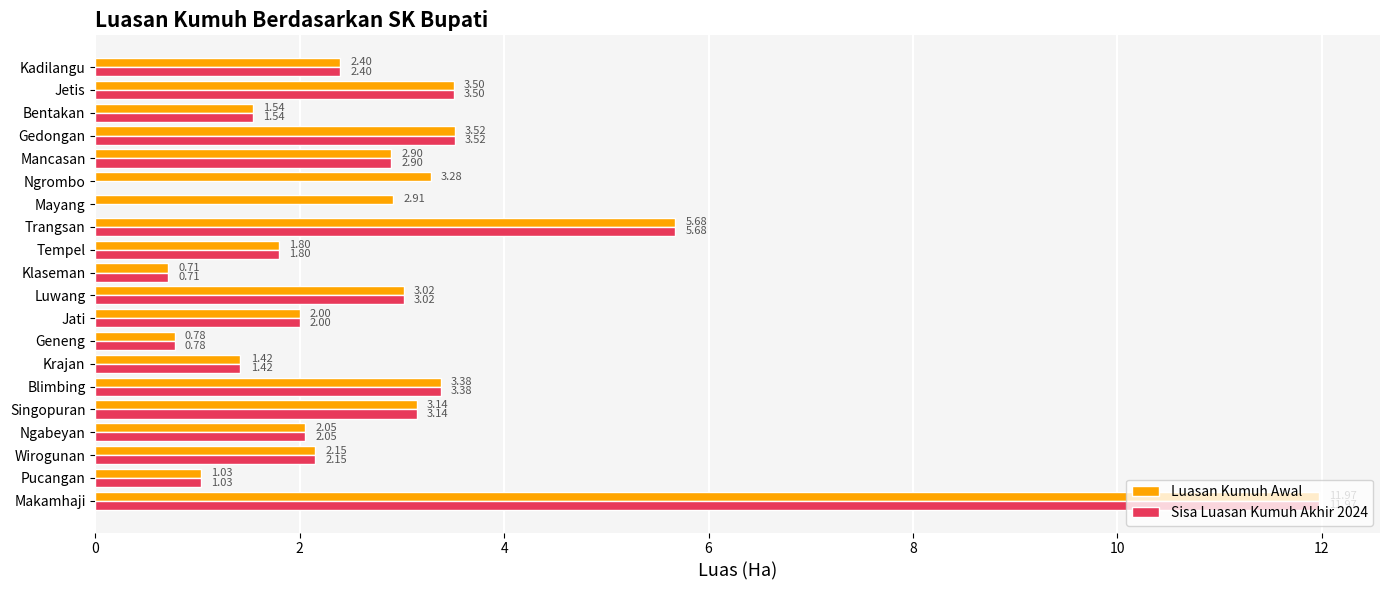

At which label is Sisa Luasan Kumuh Akhir 2024 closest to 5?

Trangsan